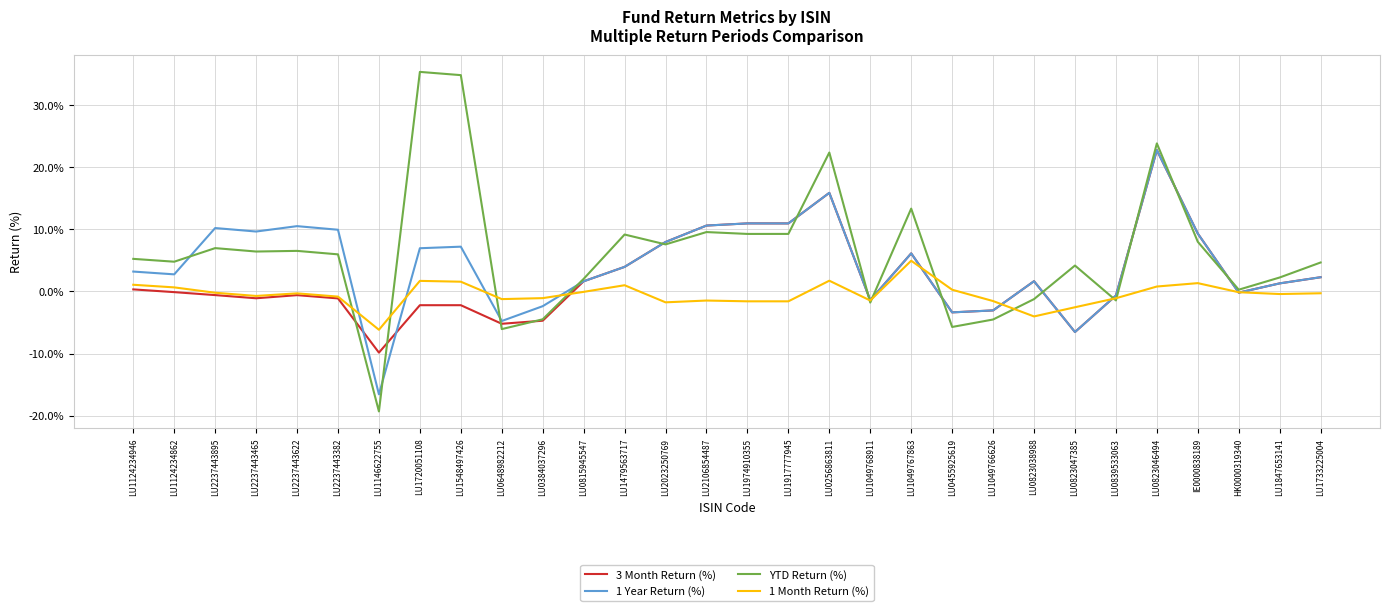

True or false: 1 Month Return (%) has more than 2 interior local peaks.

True